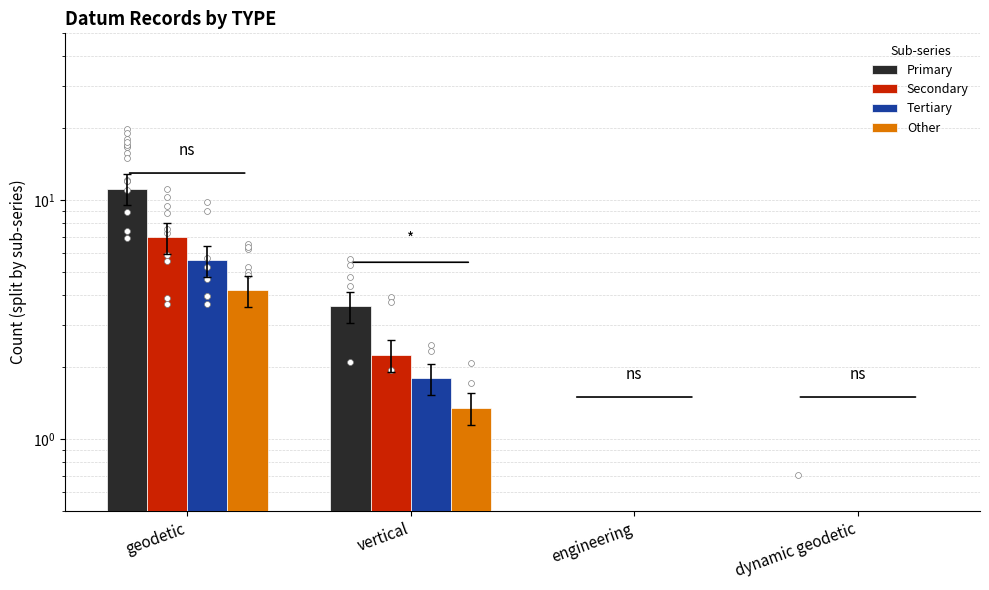

At how many categories does at least one series exceed 7?

1